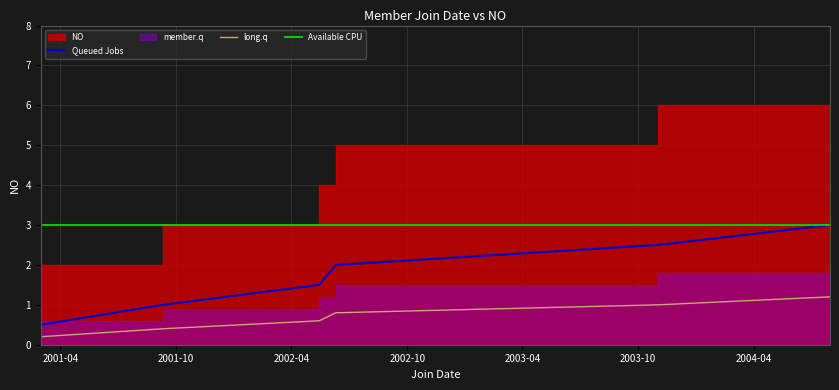

How many categories are shown in the chart?

6